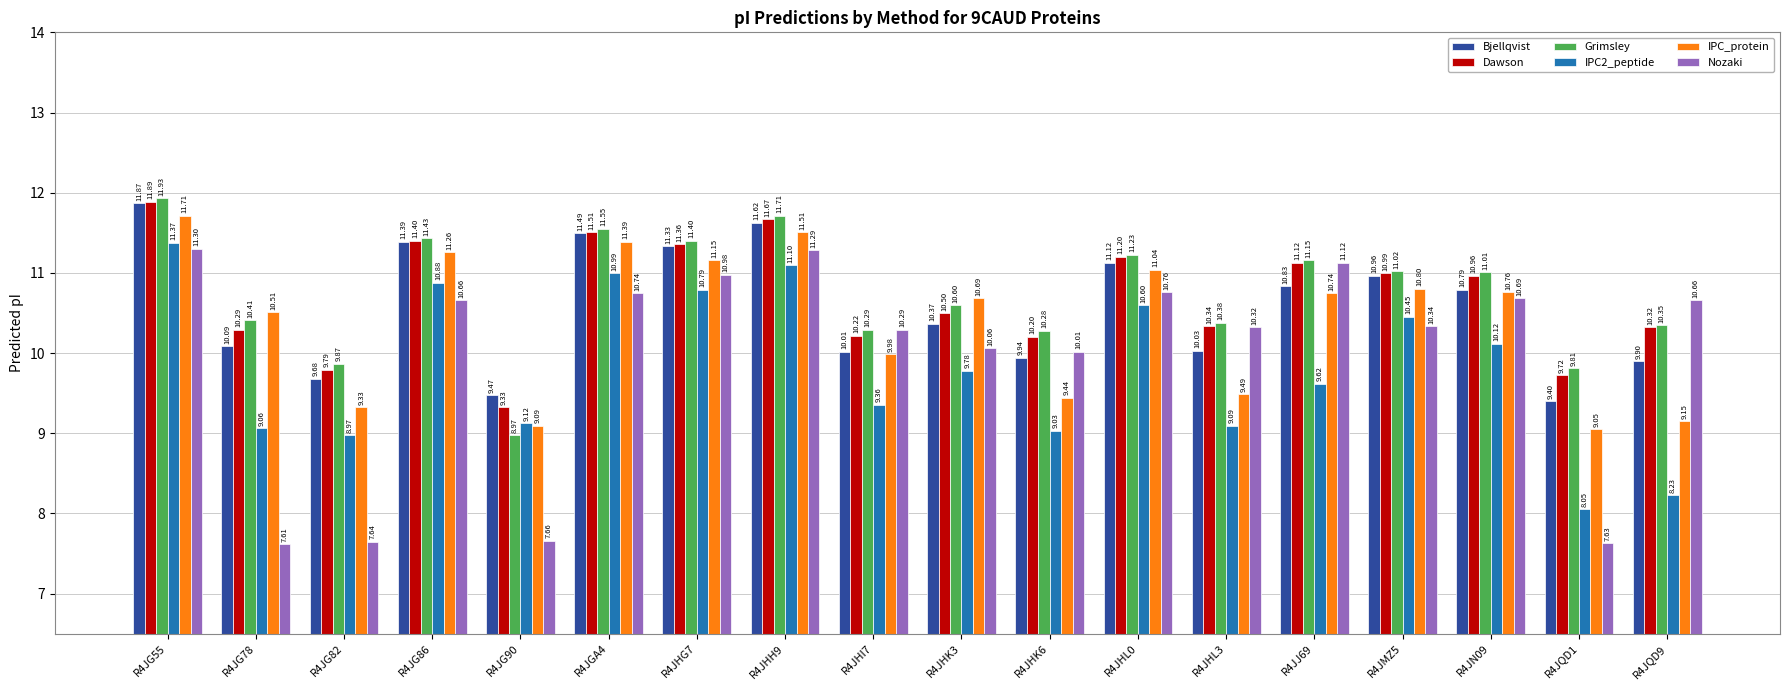

What is the average value of the Grimsley series?

10.7